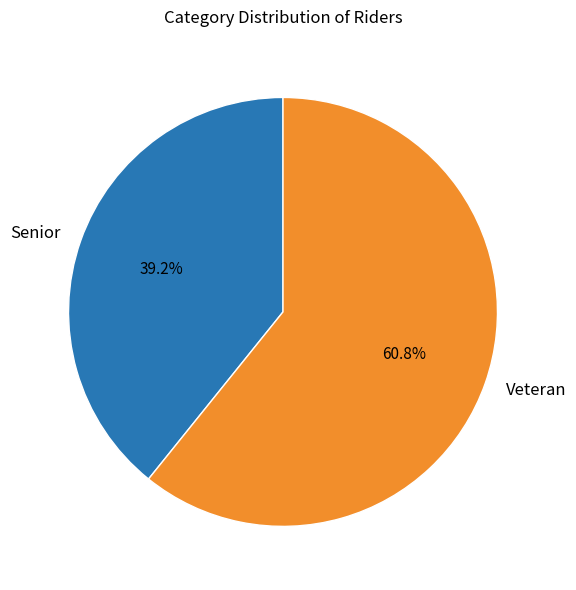

To the nearest percent, what is the average slice percentage?

50%